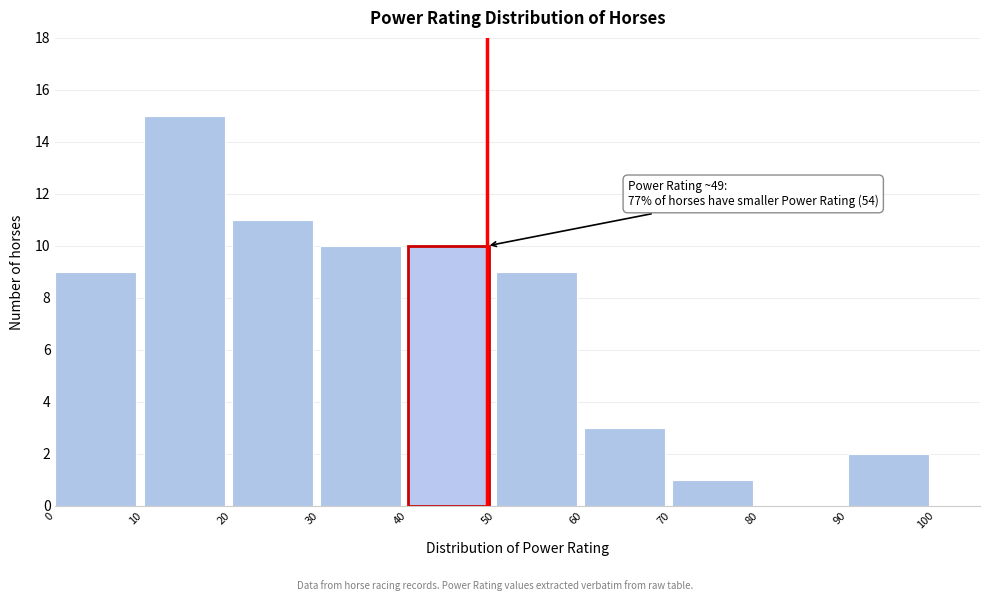

Which range on the x-axis has the tallest bar?

10 to 20